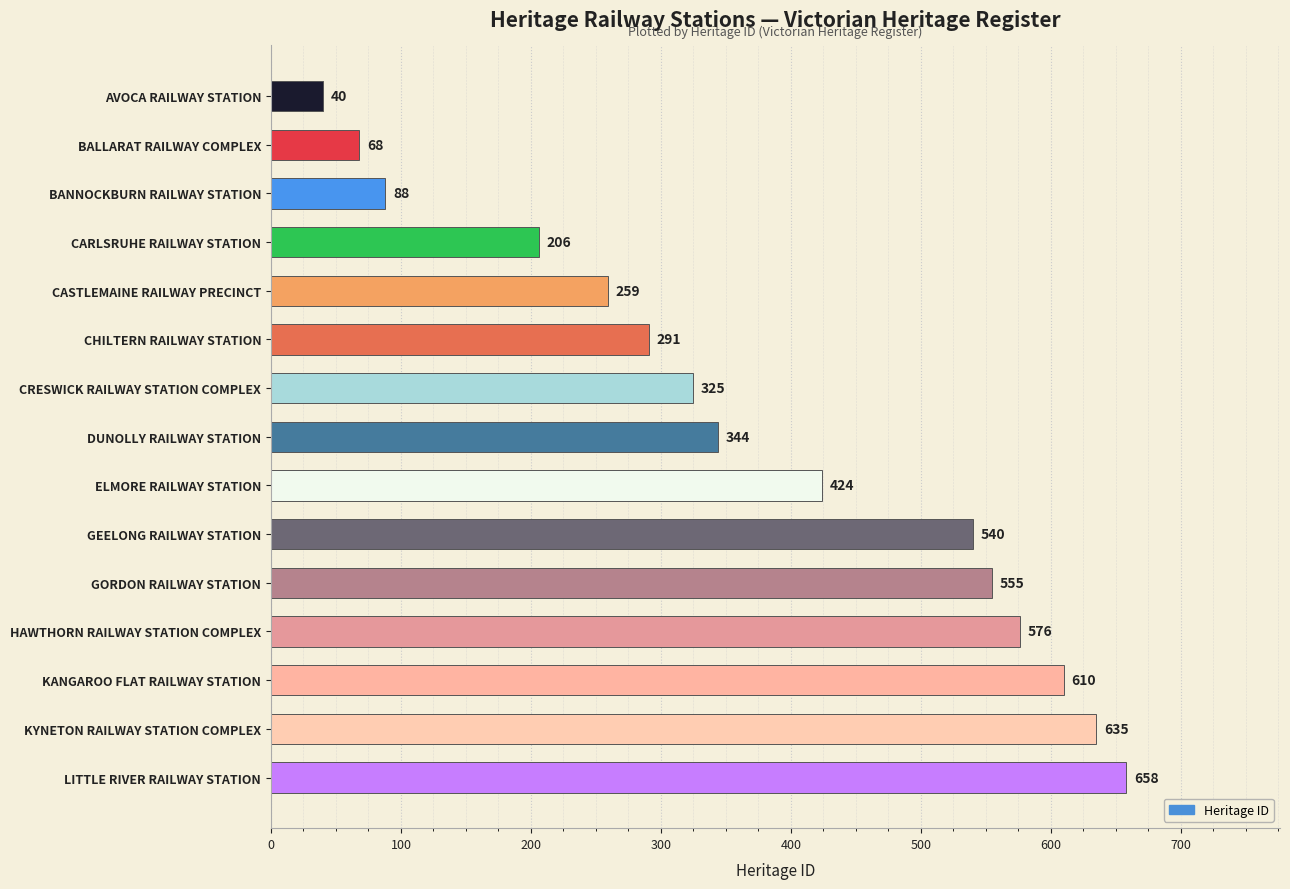

Are the bars grouped side by side (vs. stacked)?

No